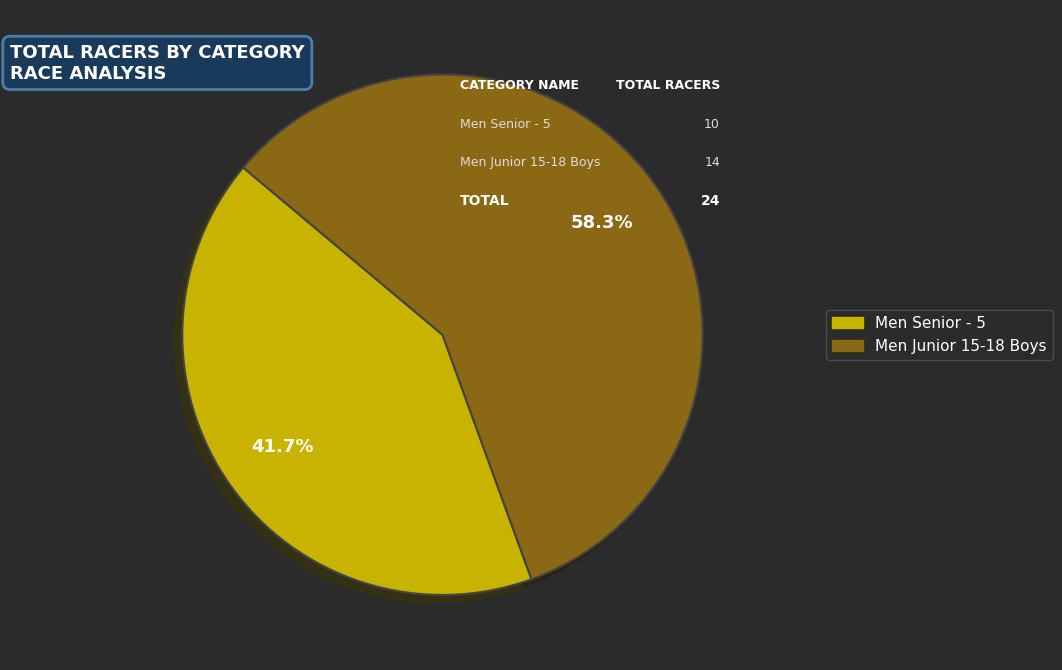

Is there any slice that represents more than half of the pie?

Yes